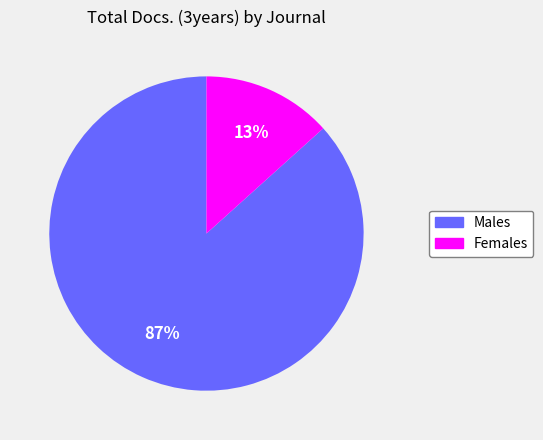

Rank the categories by value from lowest to highest.

Females, Males